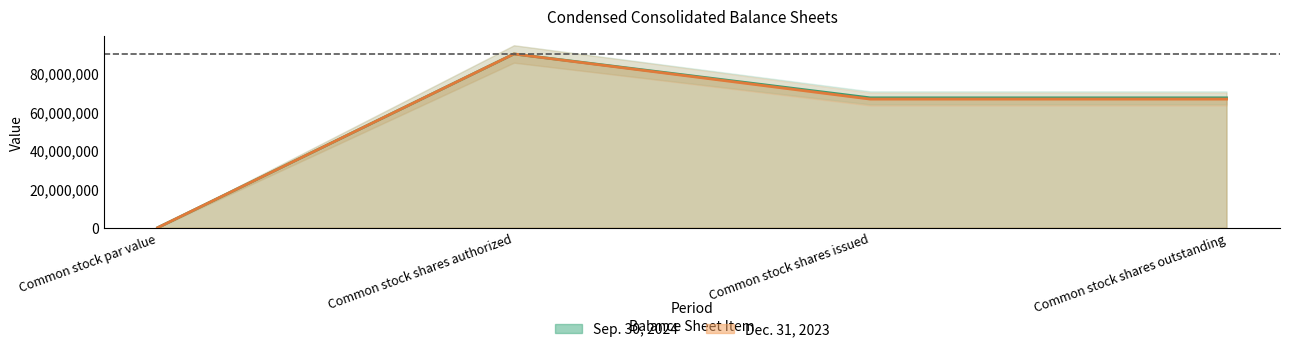

True or false: Dec. 31, 2023 has more than 1 interior local peaks.

False